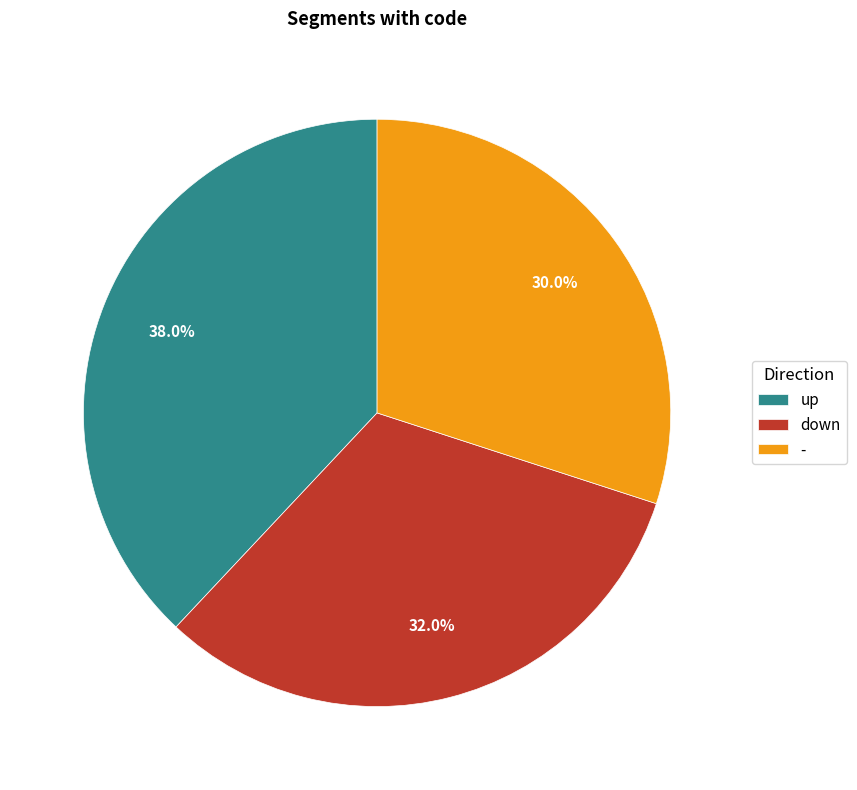

Which category has the smallest portion of the pie?

-